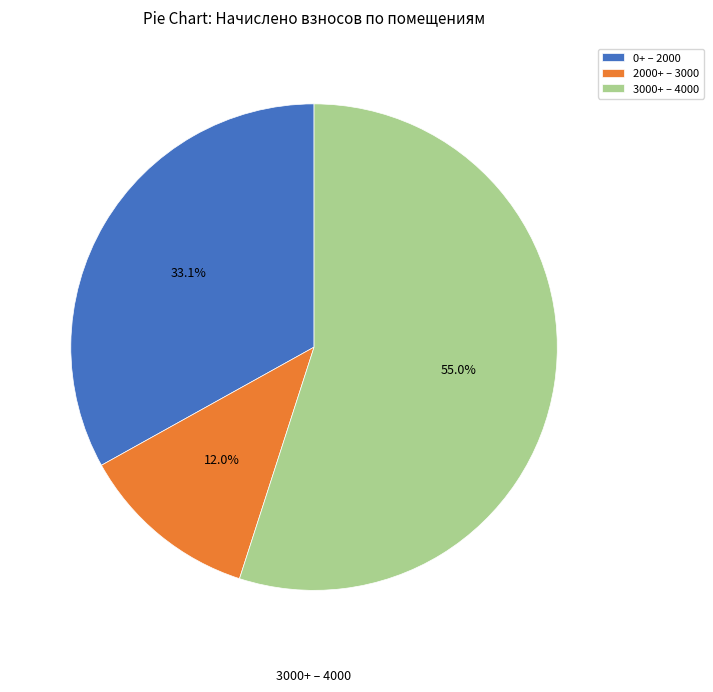

Is there a majority slice in this chart?

Yes